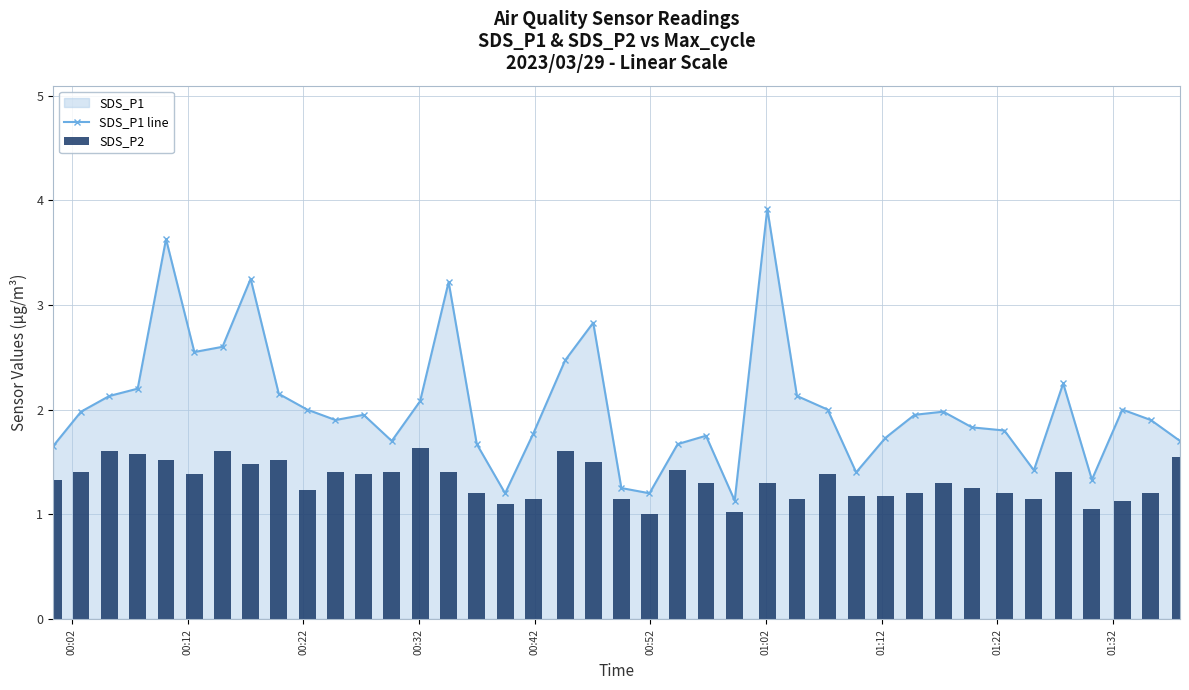

True or false: SDS_P1 line has more than 1 points higher than both neighbors.

True